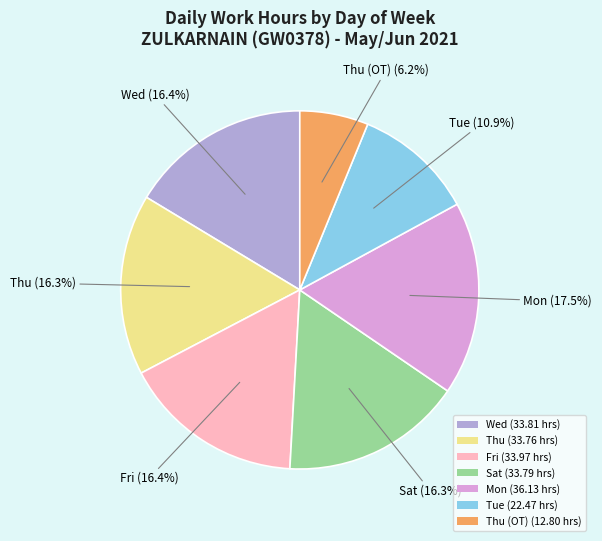

What portion of the pie excludes Thu (OT) (12.80 hrs)?

93.8%